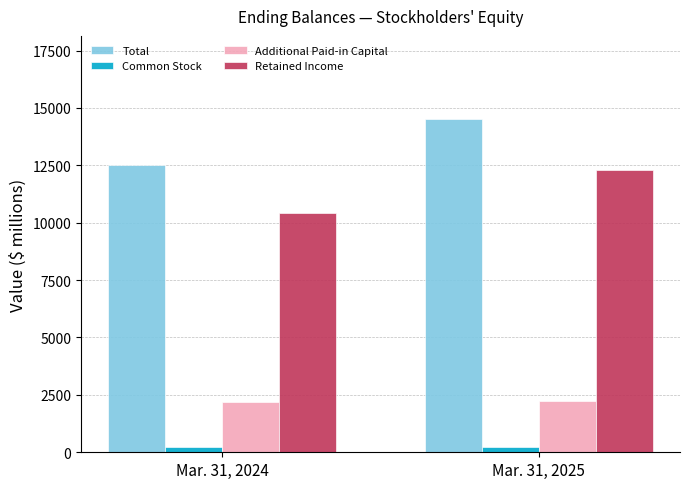

What is the value of the Retained Income bar at the 2nd from the left?

12296